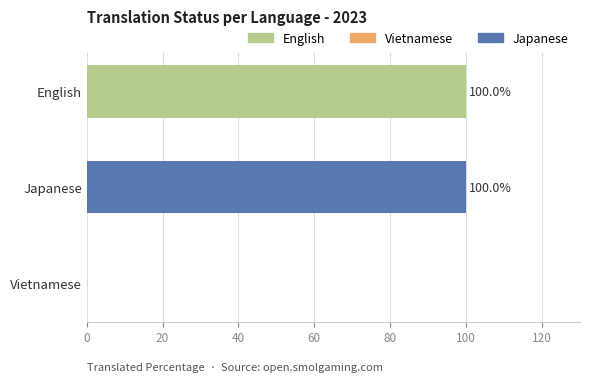

What is the sum of the values at English and Vietnamese?

100